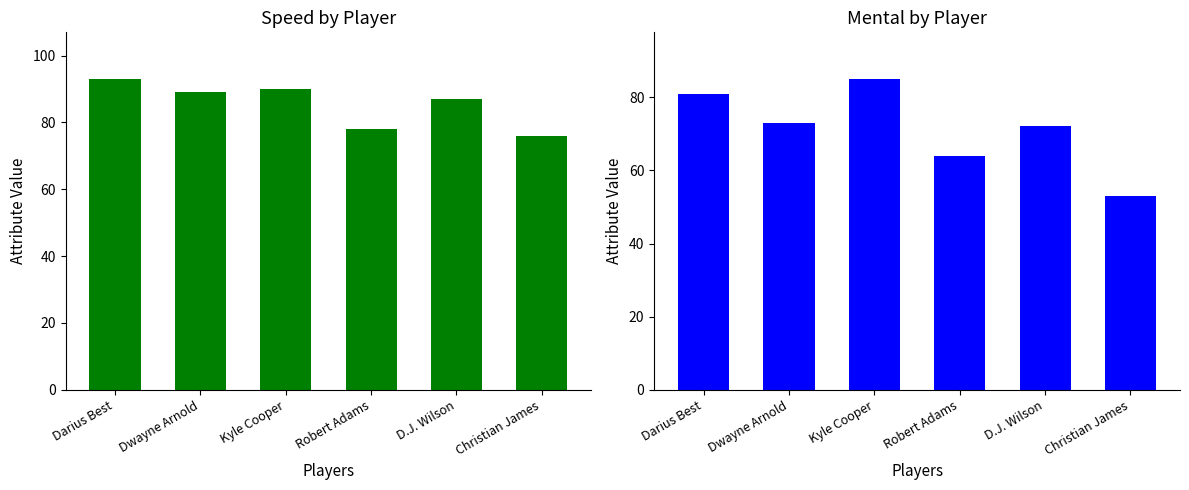

At which category is the sum across all series the highest?

Kyle Cooper